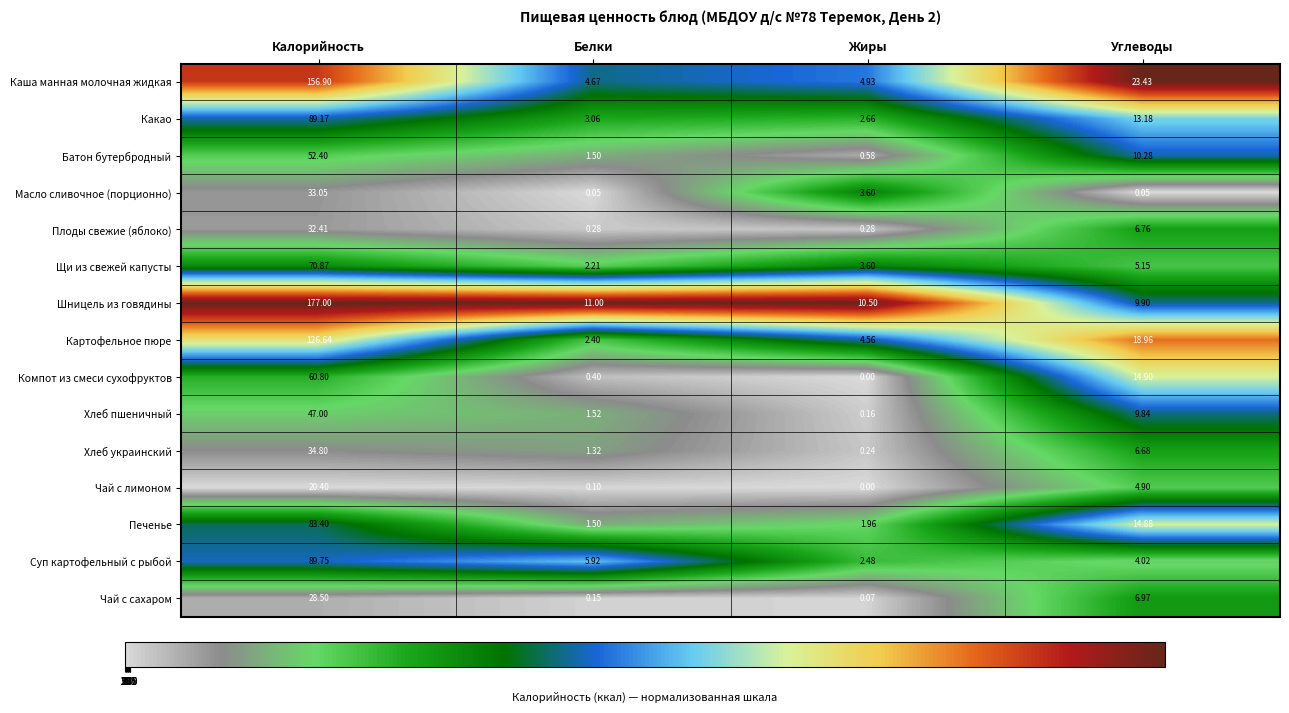

Which series has the widest spread of values?

Шницель из говядины